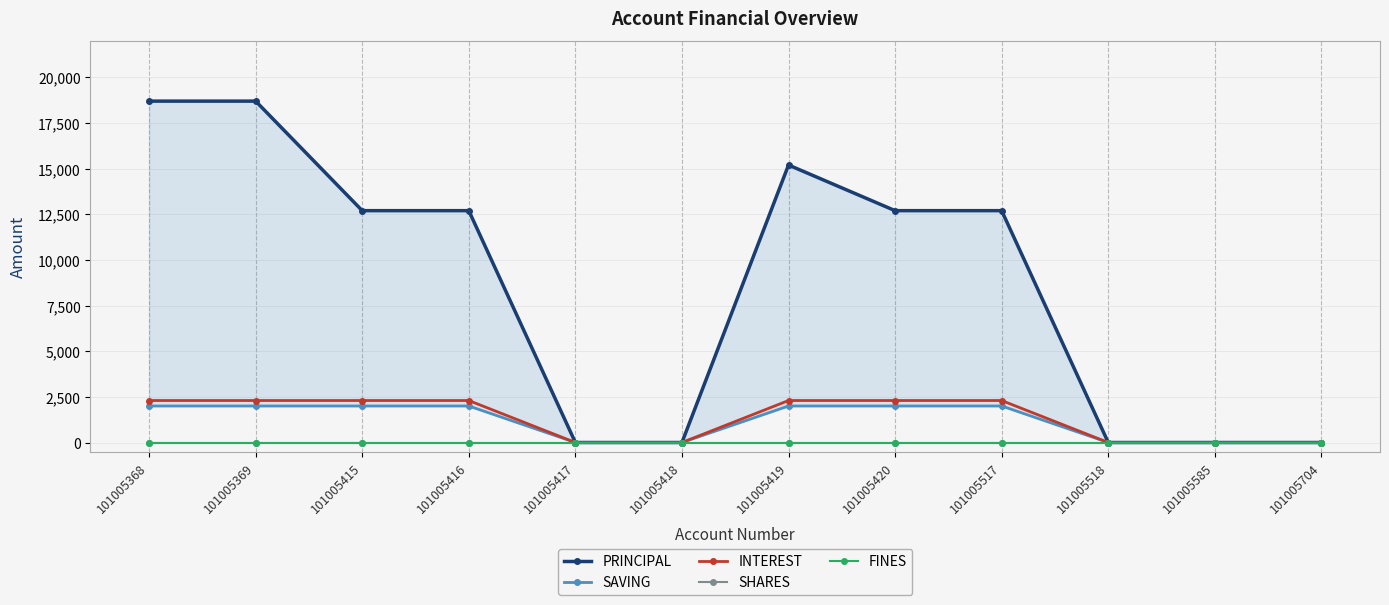

What is the difference between the highest and lowest values at 101005419?

15200